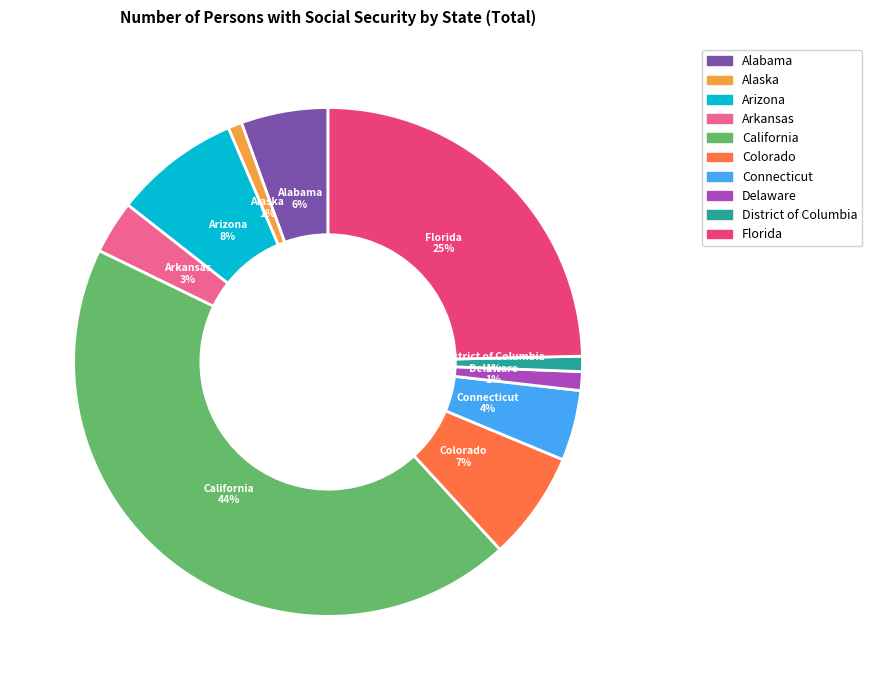

Approximately how many times larger is the value at Arizona compared to Florida?

0.3